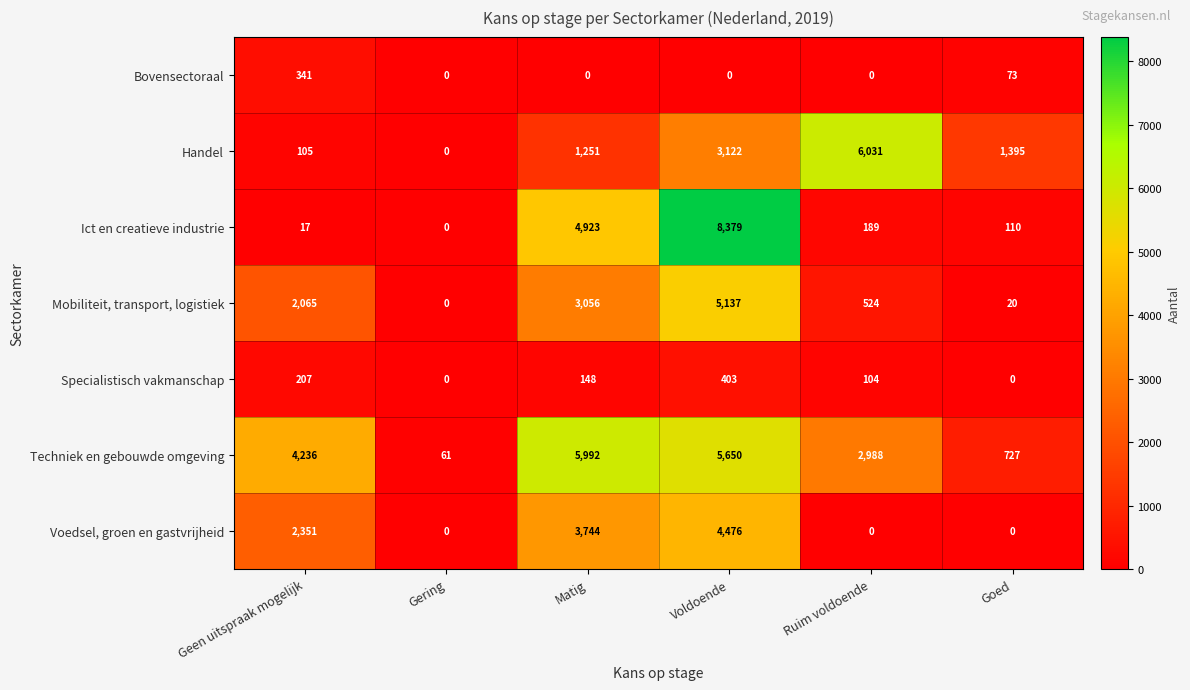

What is the difference between the Mobiliteit, transport, logistiek values at Ruim voldoende and Geen uitspraak mogelijk?

1541